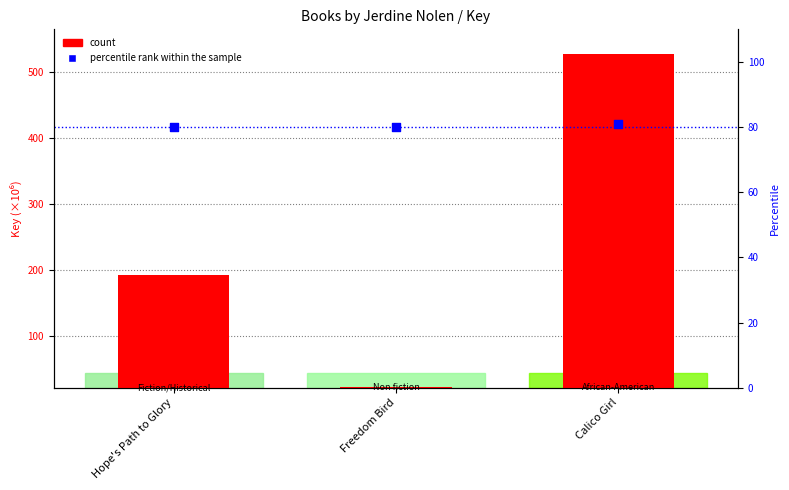

What is the total value across all series at Freedom Bird?

102.7